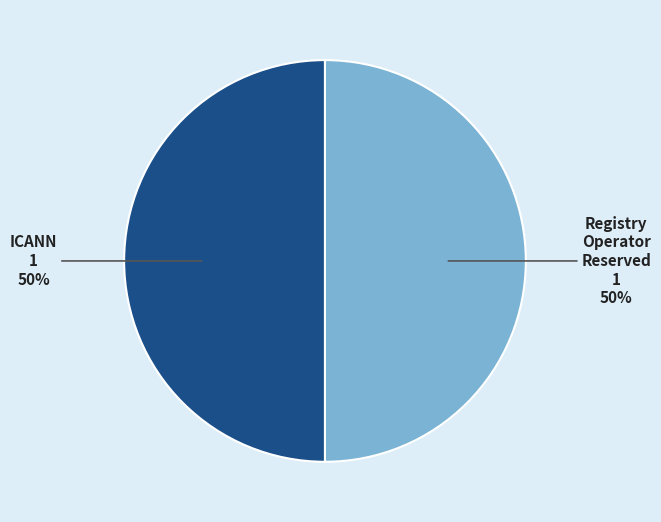

How many slices are in this pie chart?

2